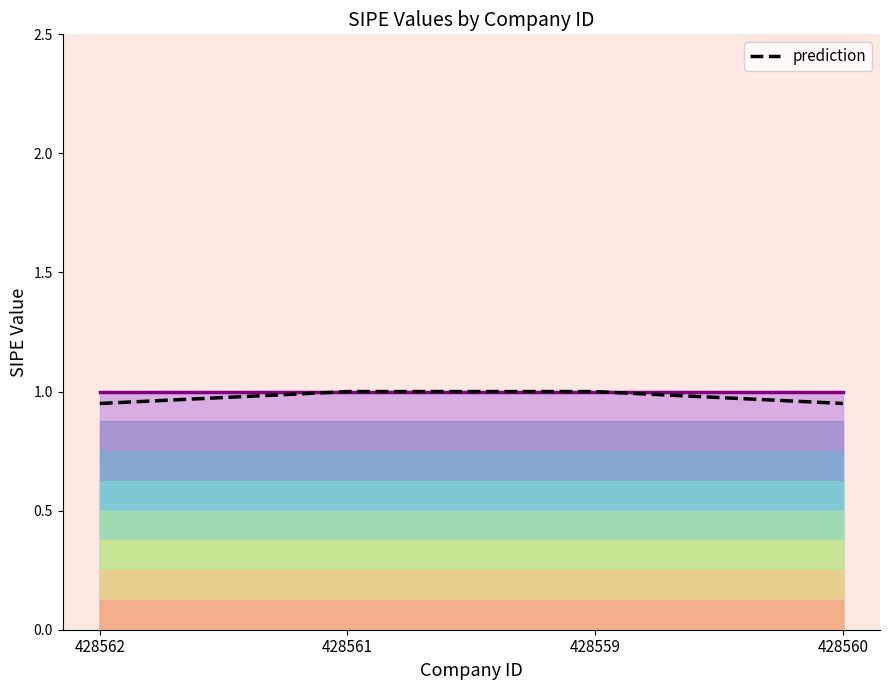

True or false: the data has more than 2 interior local peaks.

False